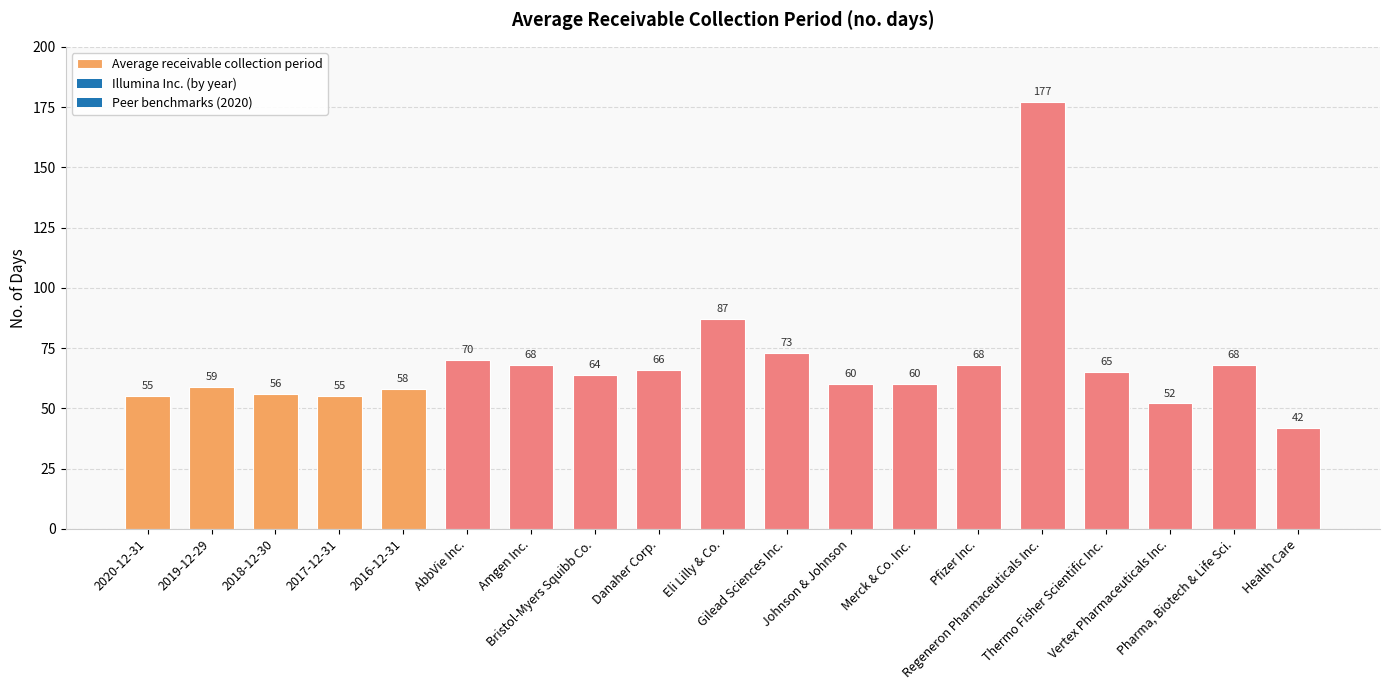

What is the difference between the maximum and second lowest values?

125